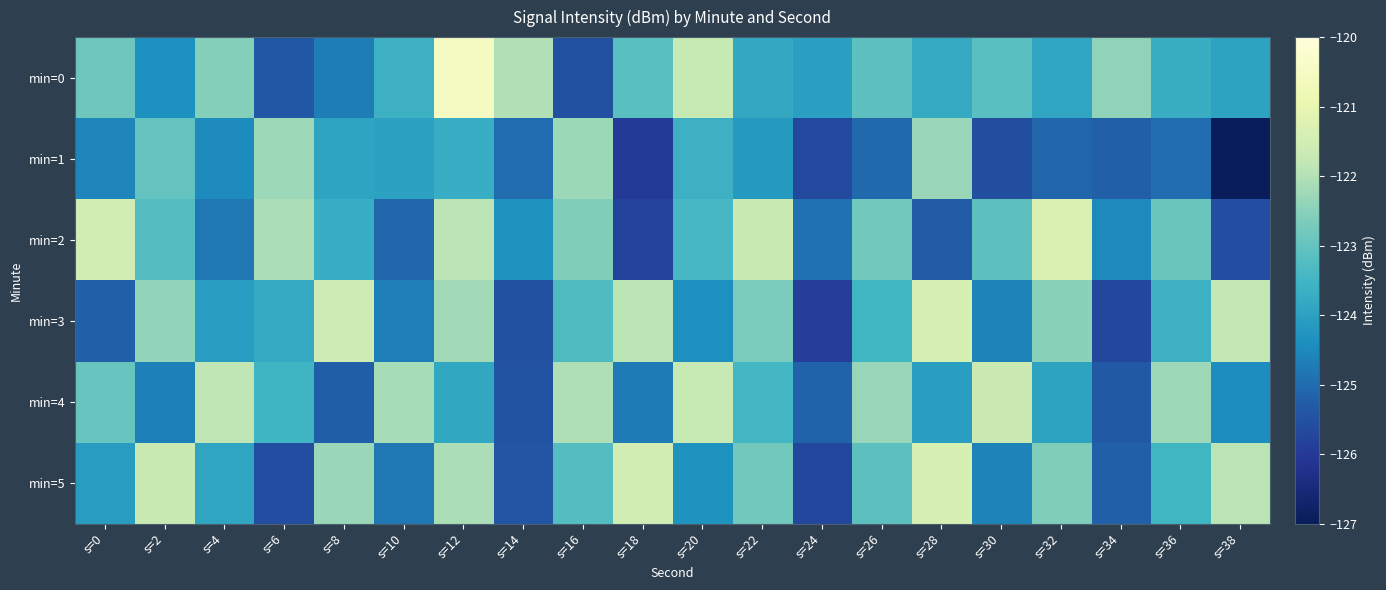

What is the spread (max minus min) of values at s=6?

3.5